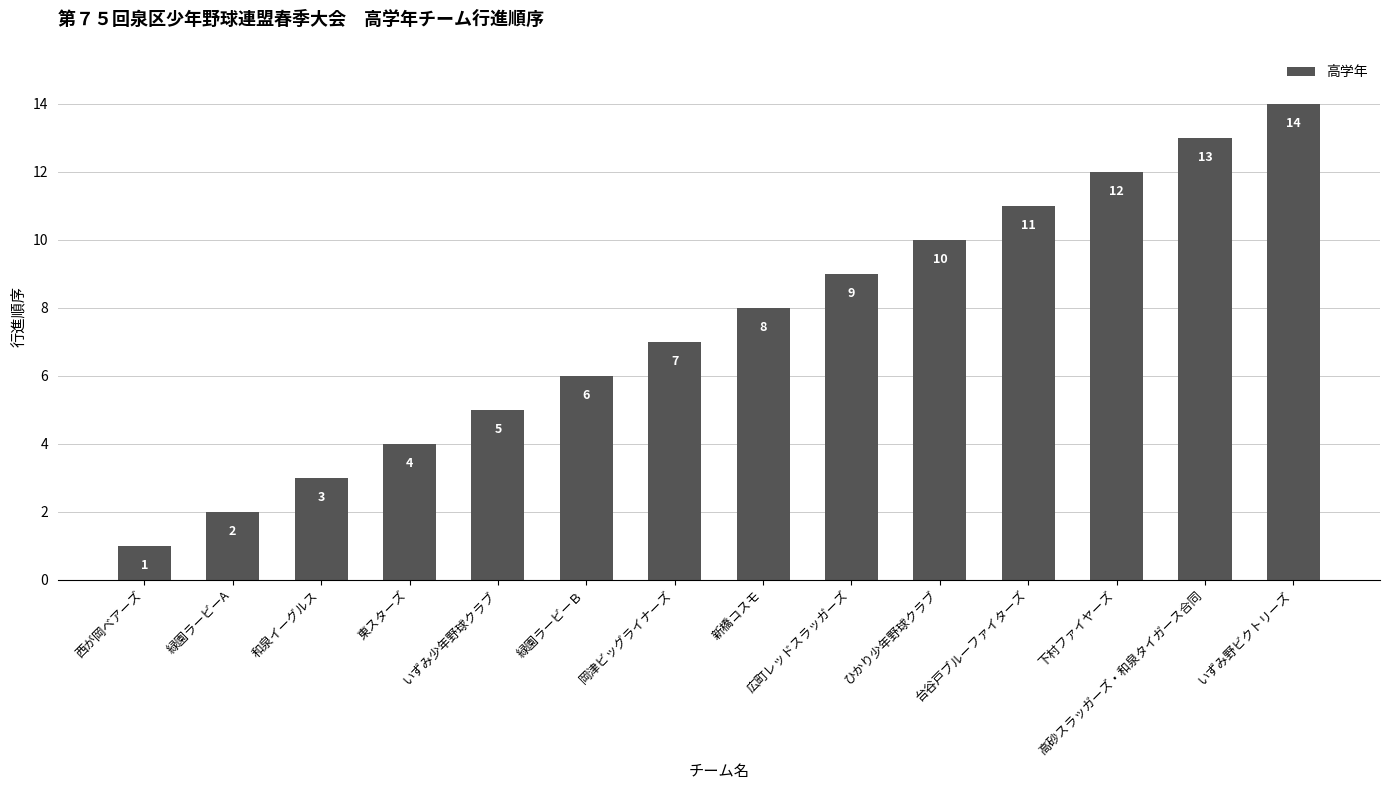

At which category does the chart reach its peak across all series?

いずみ野ビクトリーズ